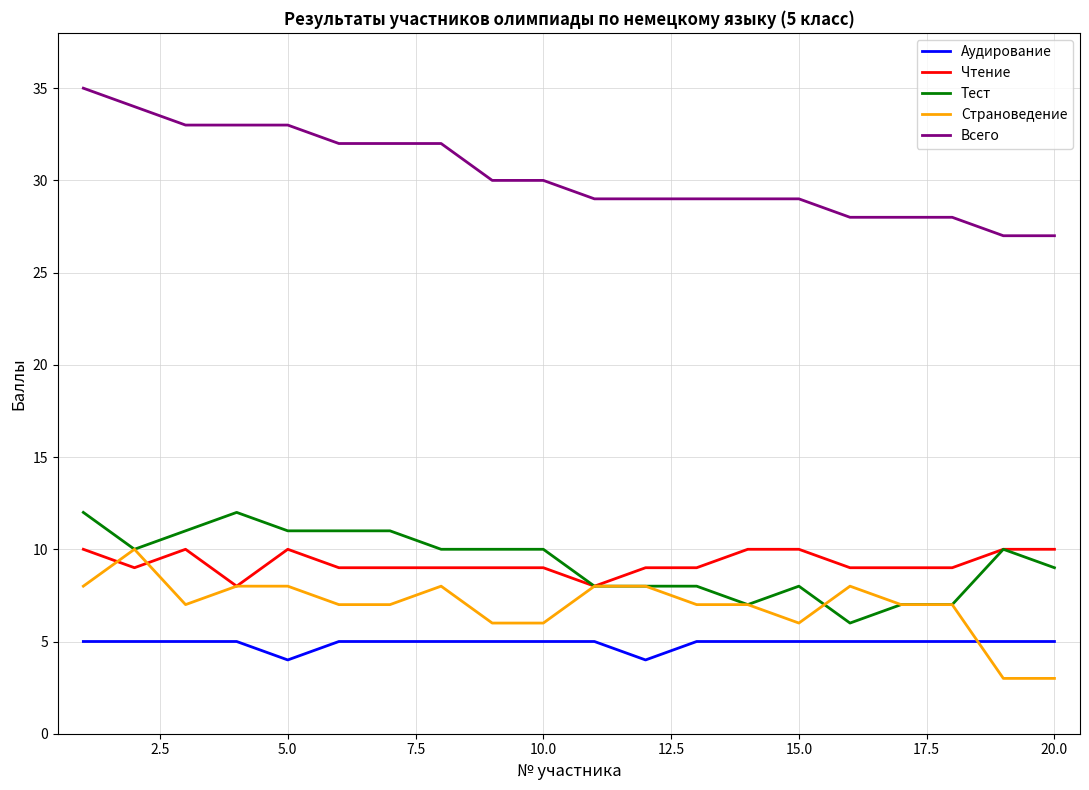

Which series has the largest total across all categories?

Всего